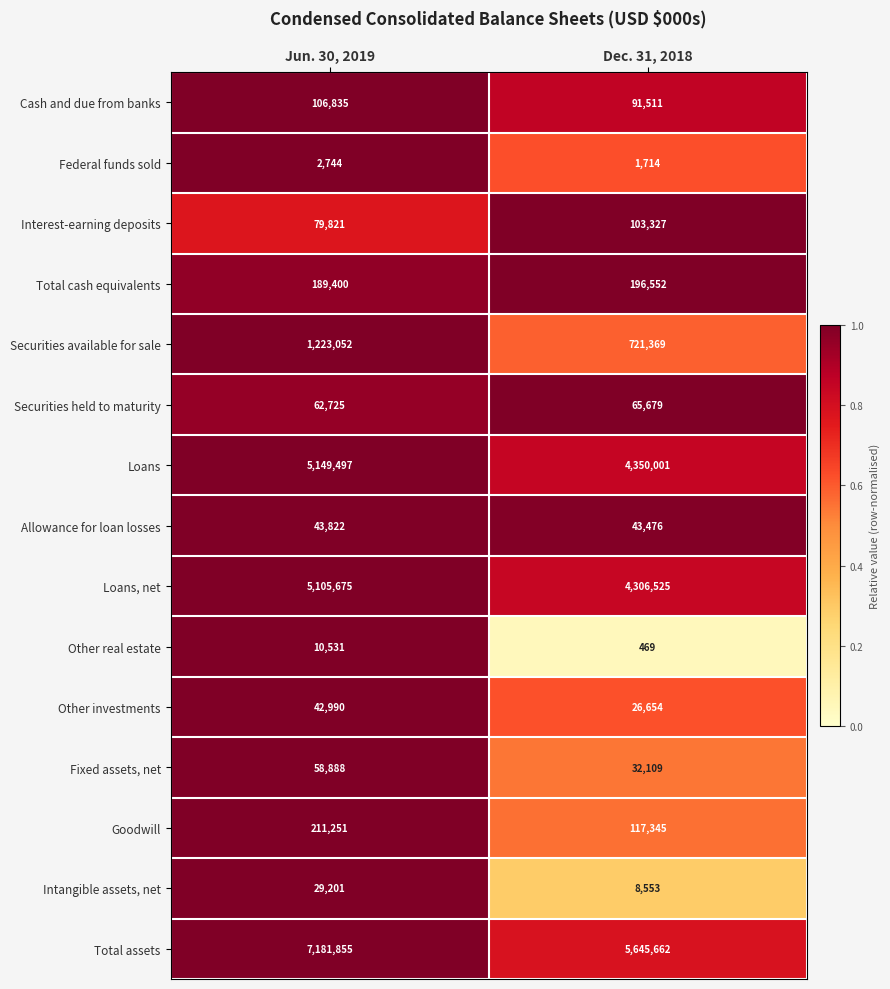

Reading left to right, what are all the values shown in this chart?

Cash and due from banks: 106835	91511
Federal funds sold: 2744	1714
Interest-earning deposits: 79821	103327
Total cash equivalents: 189400	196552
Securities available for sale: 1223052	721369
Securities held to maturity: 62725	65679
Loans: 5149497	4350001
Allowance for loan losses: 43822	43476
Loans, net: 5105675	4306525
Other real estate: 10531	469
Other investments: 42990	26654
Fixed assets, net: 58888	32109
Goodwill: 211251	117345
Intangible assets, net: 29201	8553
Total assets: 7181855	5645662